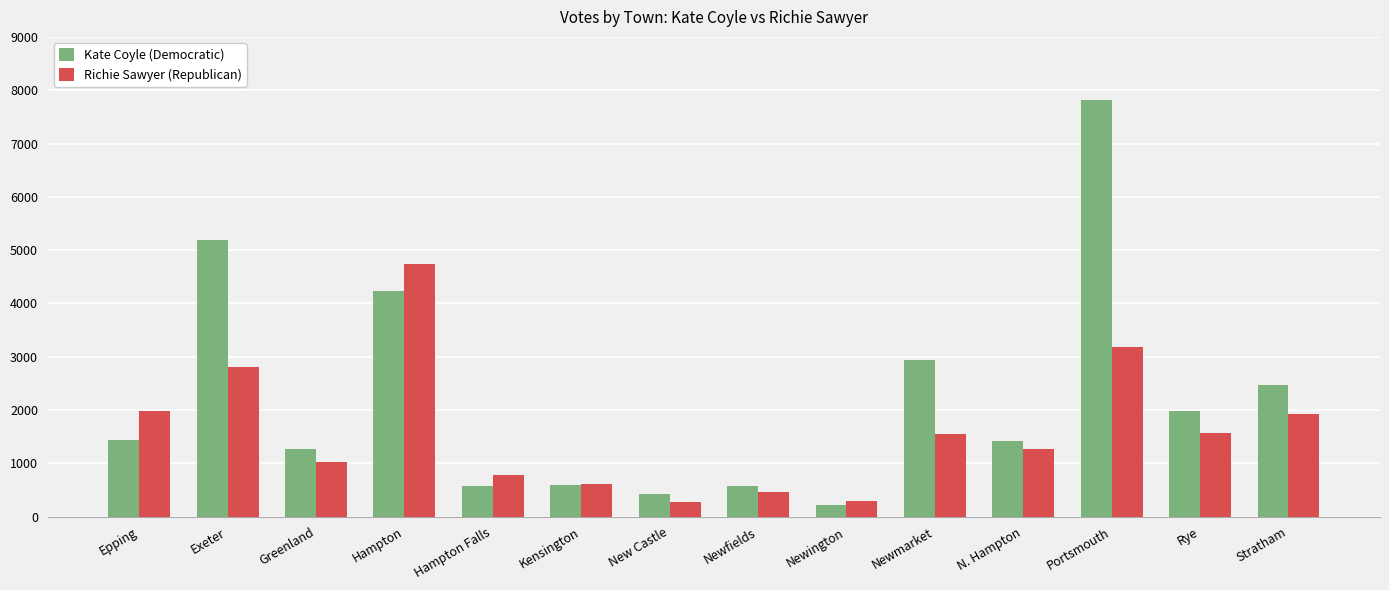

At which category is the sum across all series the highest?

Portsmouth